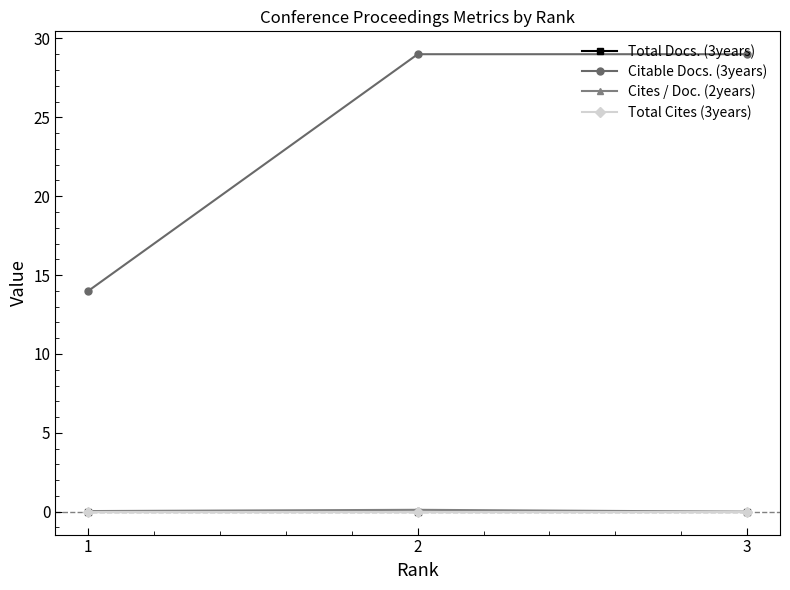

Reading right to left, list all the values displayed in this chart.

Total Docs. (3years): 3=0.0	2=0.0	1=0.0
Citable Docs. (3years): 3=29.0	2=29.0	1=14.0
Cites / Doc. (2years): 3=0.0	2=0.1	1=0.0
Total Cites (3years): 3=0.0	2=0.0	1=0.0